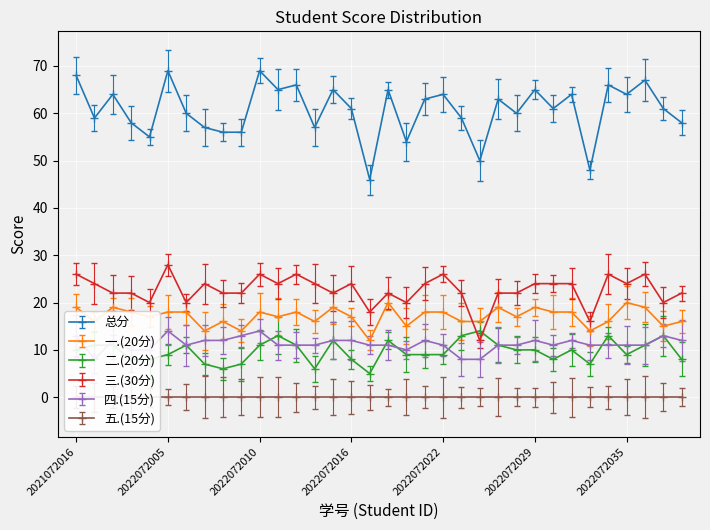

True or false: 总分 and 三.(30分) cross at least once.

False